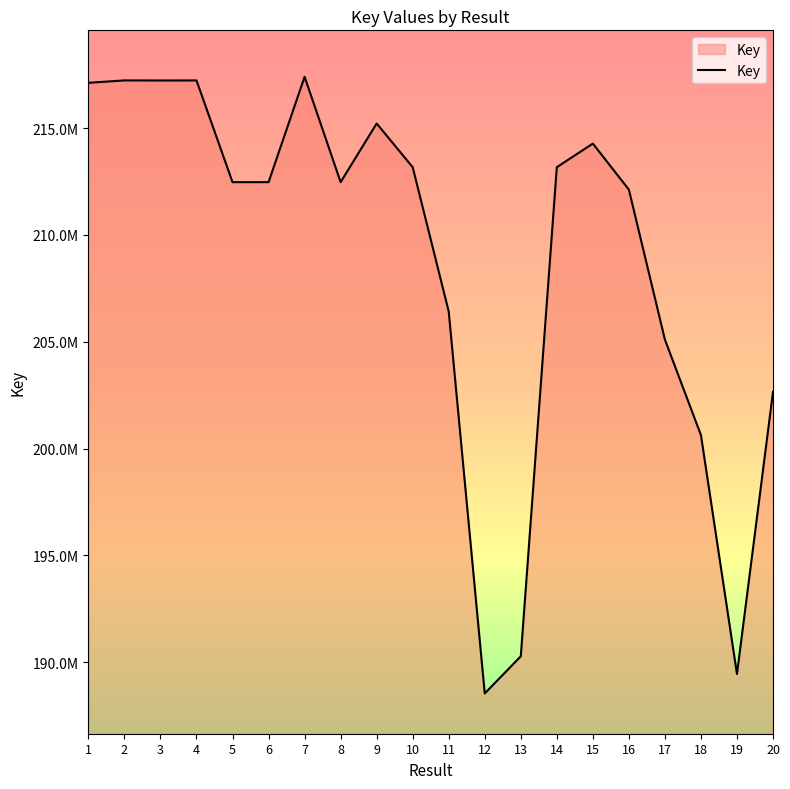

Rank the categories by value from lowest to highest.

12, 19, 13, 18, 20, 17, 11, 16, 5, 8, 6, 10, 14, 15, 9, 1, 3, 4, 2, 7